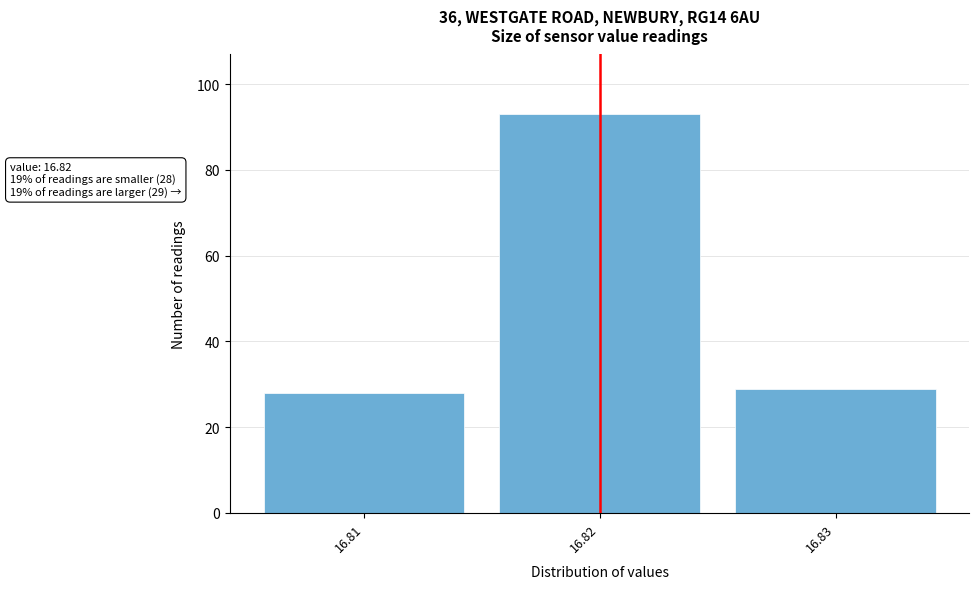

Over which range of the x-axis is the bar tallest?

16.815 to 16.825